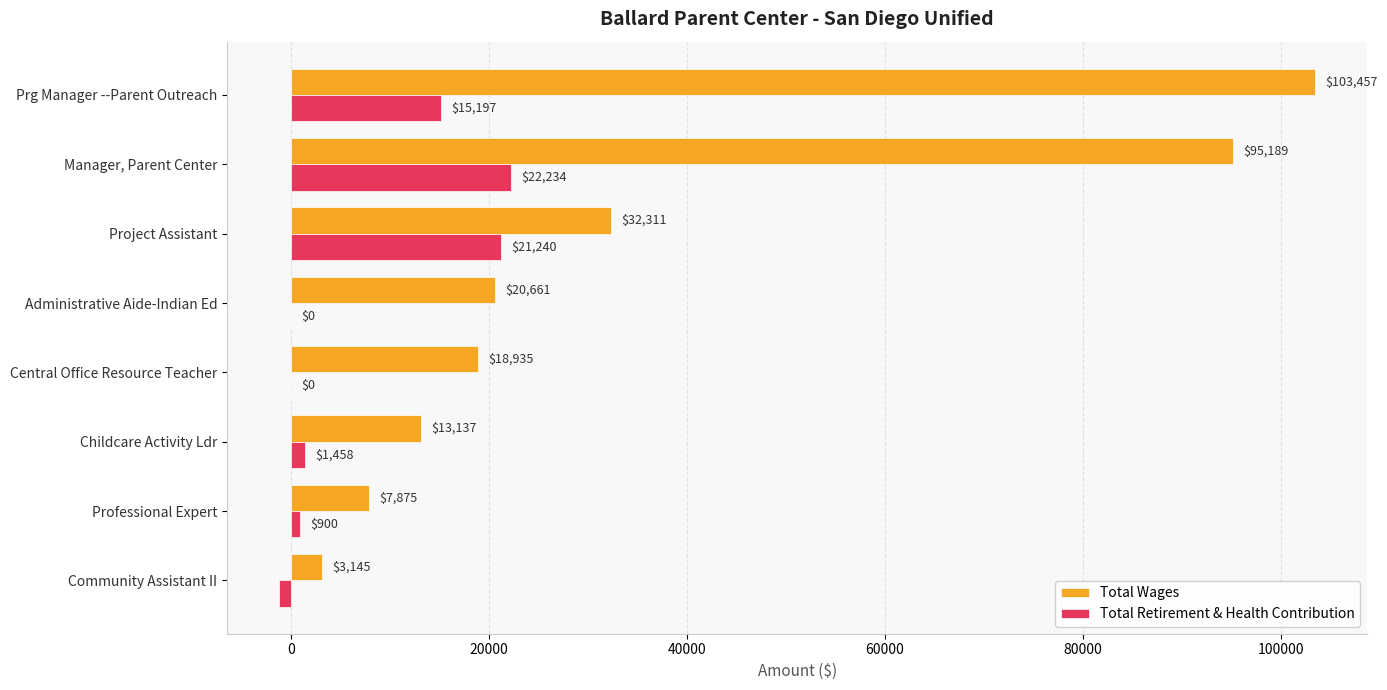

Is it true that Total Retirement & Health Contribution equals -15570 at Administrative Aide-Indian Ed?

False